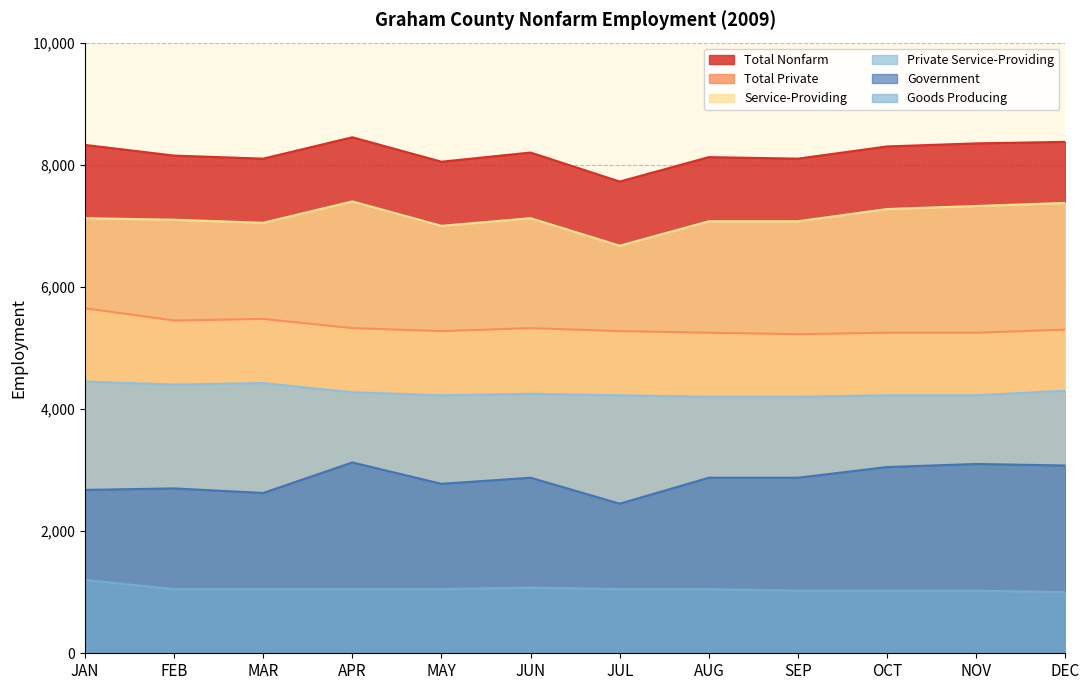

What is the difference between the Goods Producing values at APR and OCT?

25